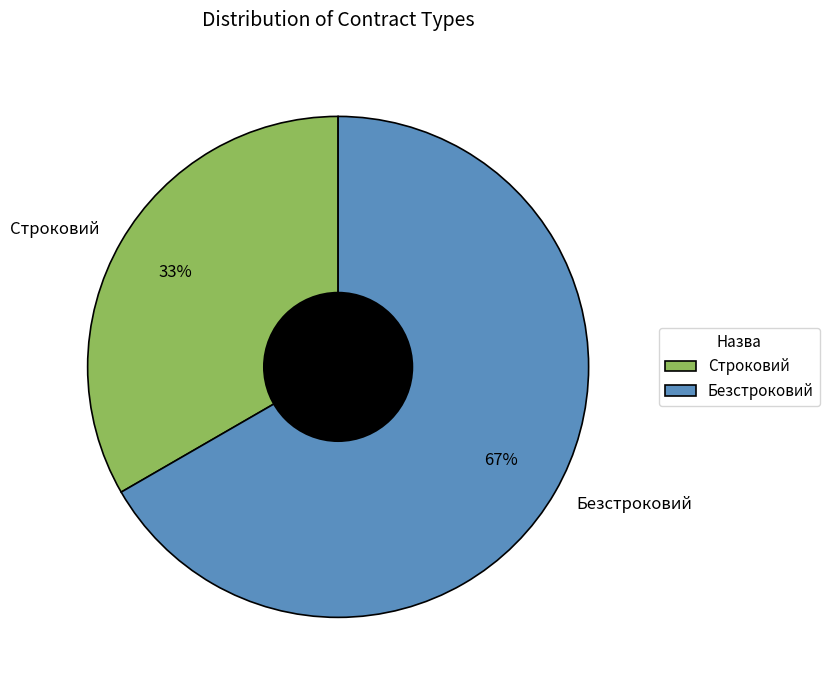

Is the sum of Строковий and Безстроковий greater than half?

Yes